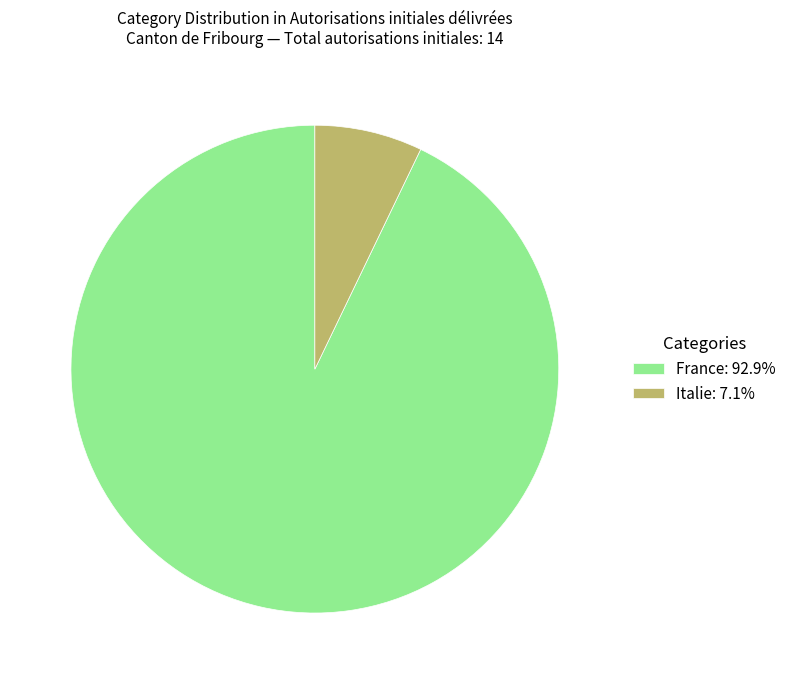

What is the ratio of the value at France: 92.9% to the value at Italie: 7.1%?

13.0